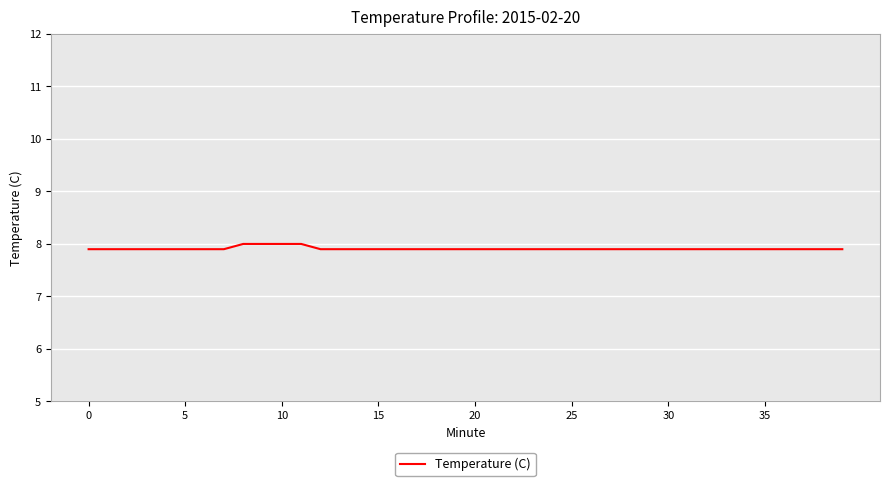

What is the minimum value shown in the chart?

7.9